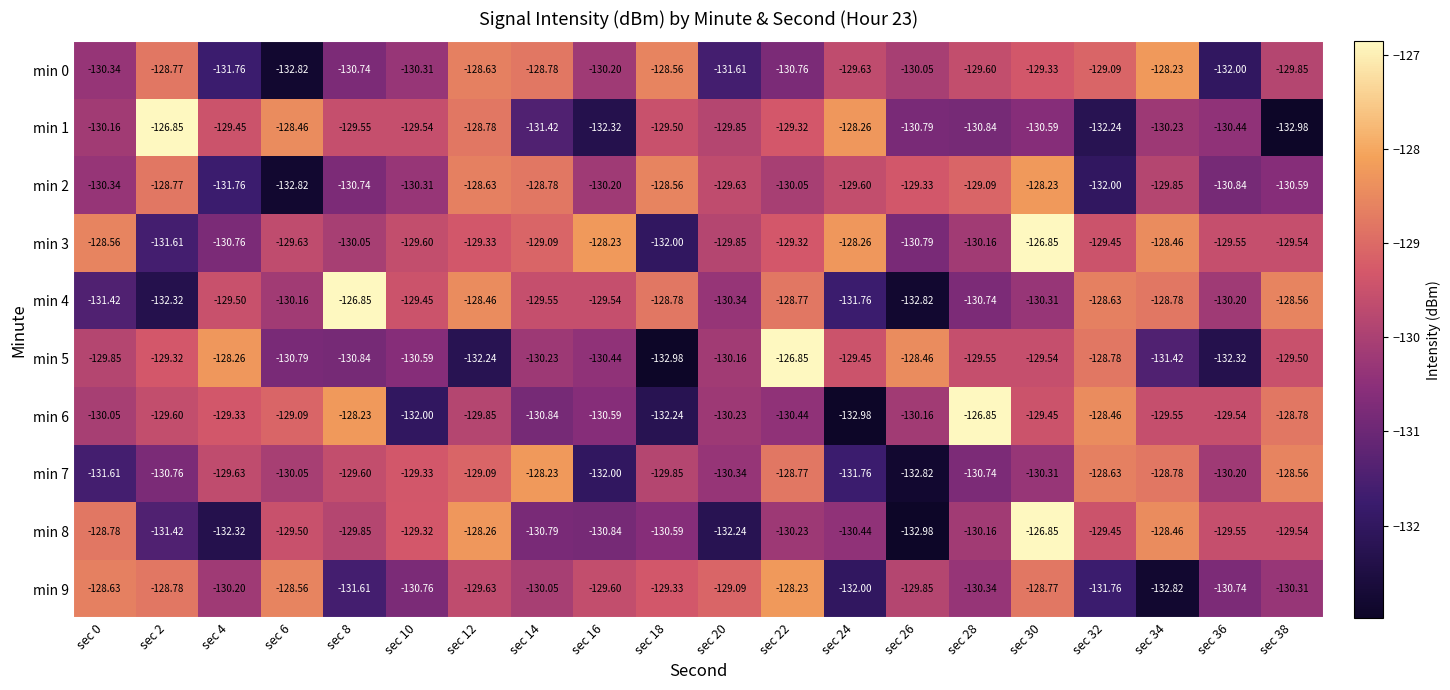

Is the value of min 3 at sec 8 greater than the value of min 5 at sec 32?

No